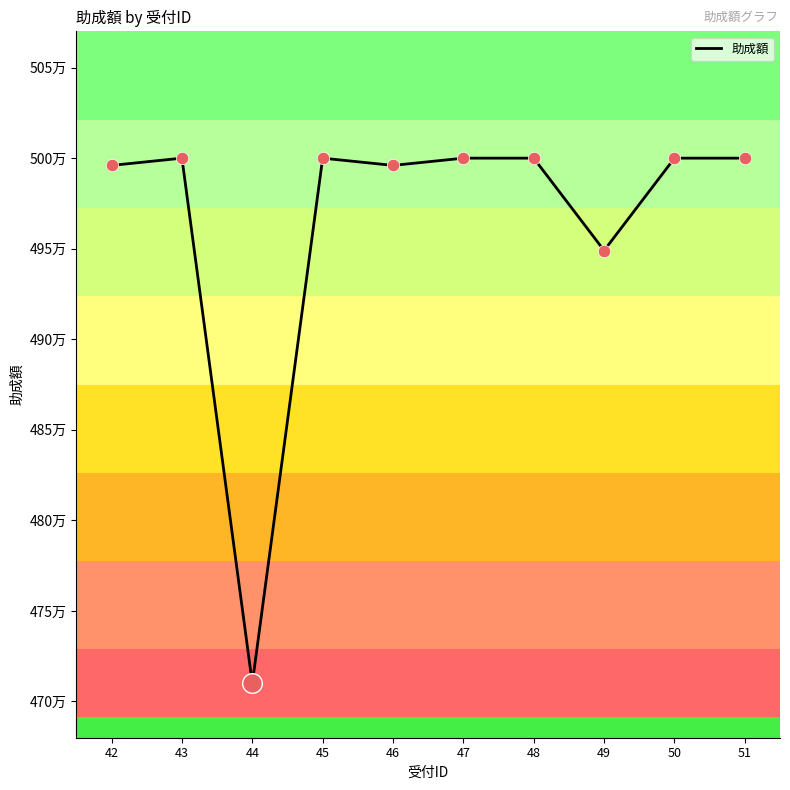

What is the ratio of the value at 42 to the value at 43?

1.0